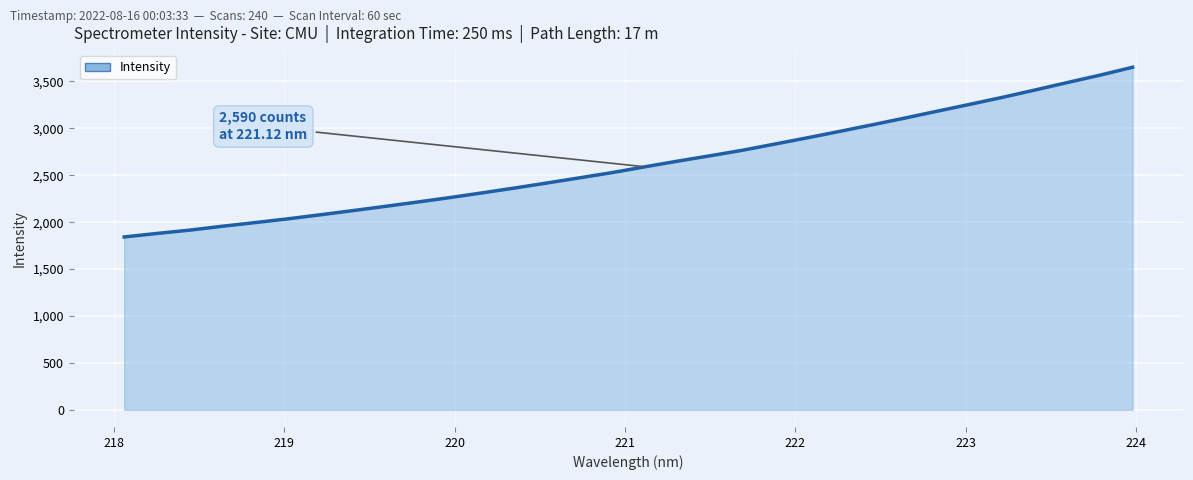

What is the difference between the maximum and minimum values?

1808.7